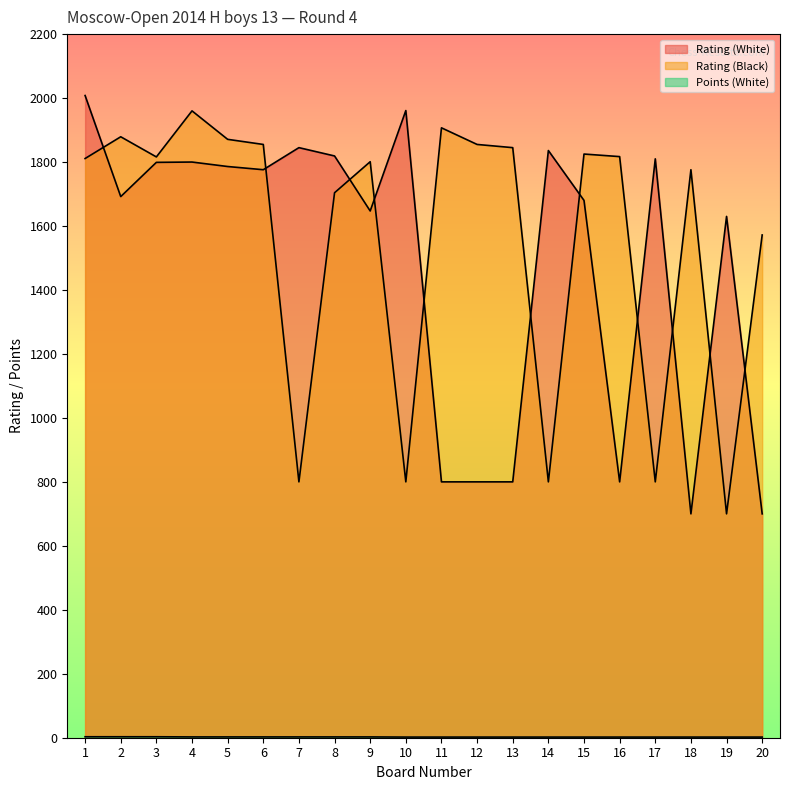

What is the sum of all Points (White) values?

46.0